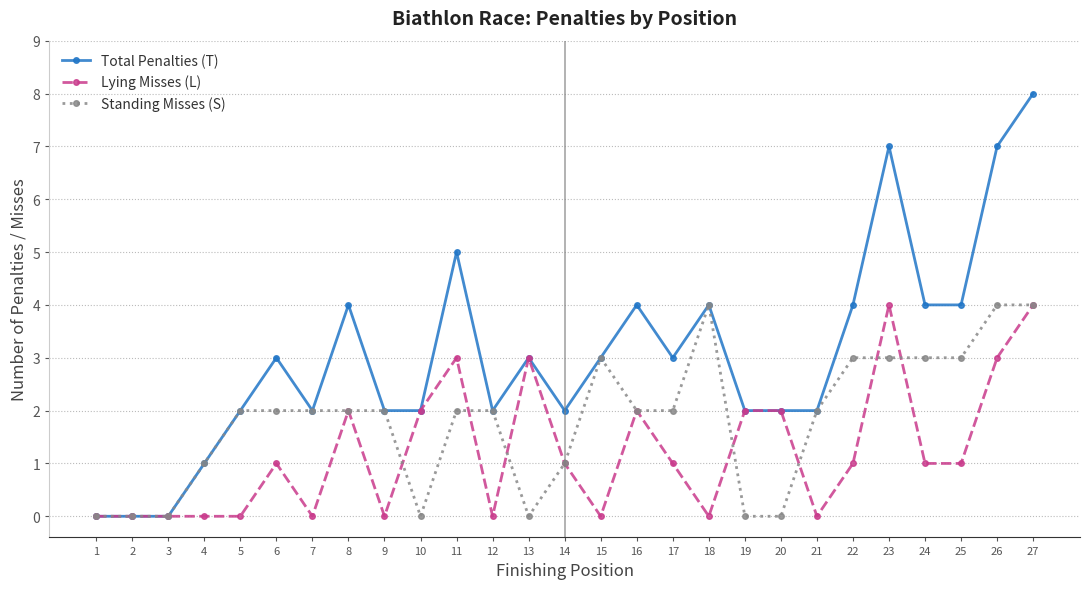

True or false: Lying Misses (L) and Standing Misses (S) cross at least once.

True